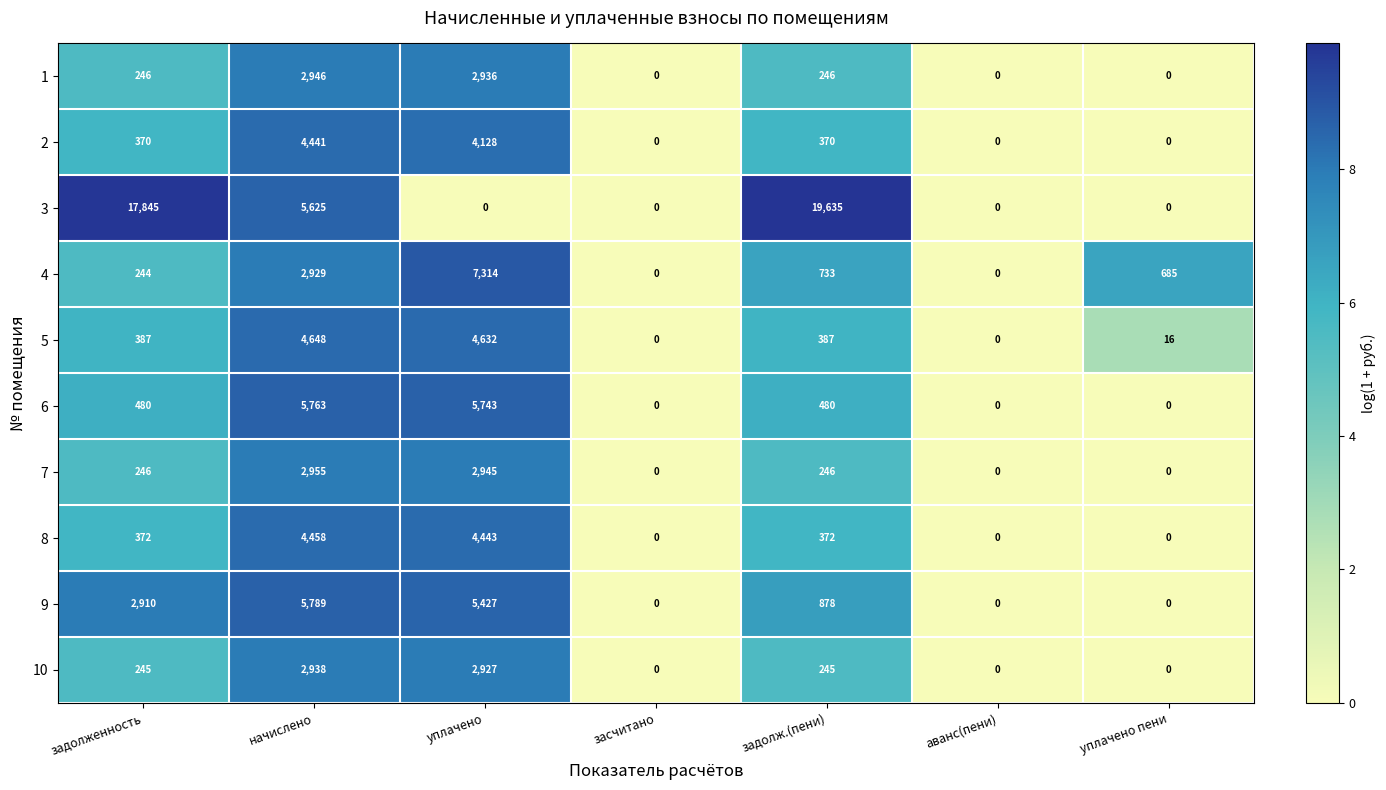

Which series has the largest total across all categories?

3